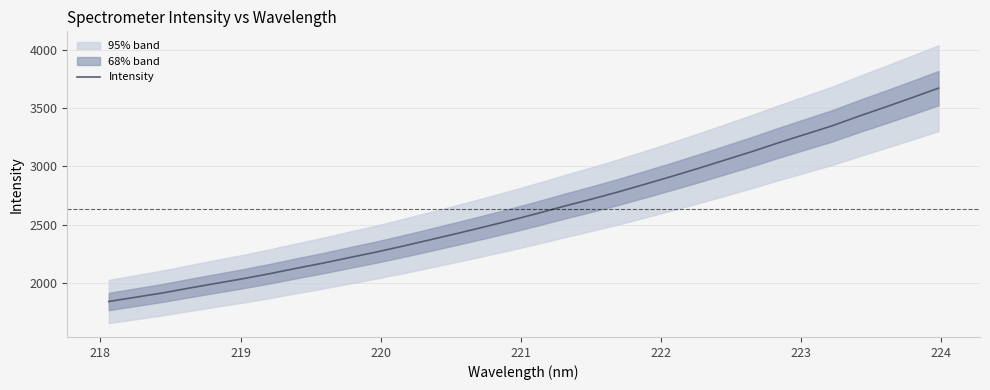

How many lines are shown in the chart?

1